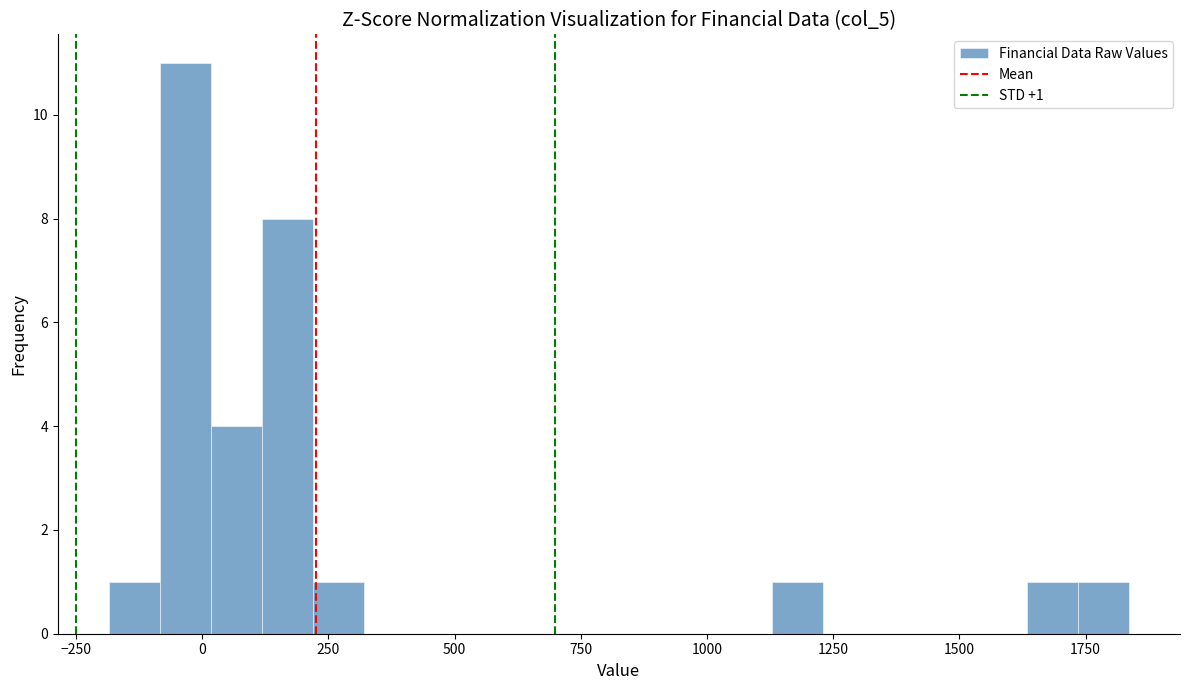

Read against the x-axis, roughly where is the centre of the tallest bar?

-50